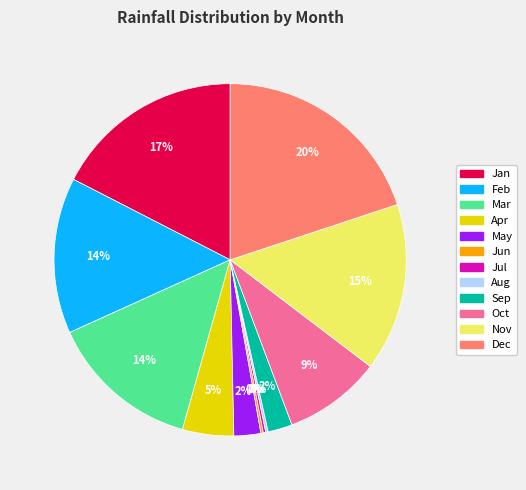

Is it true that Dec is 5% of the pie?

False